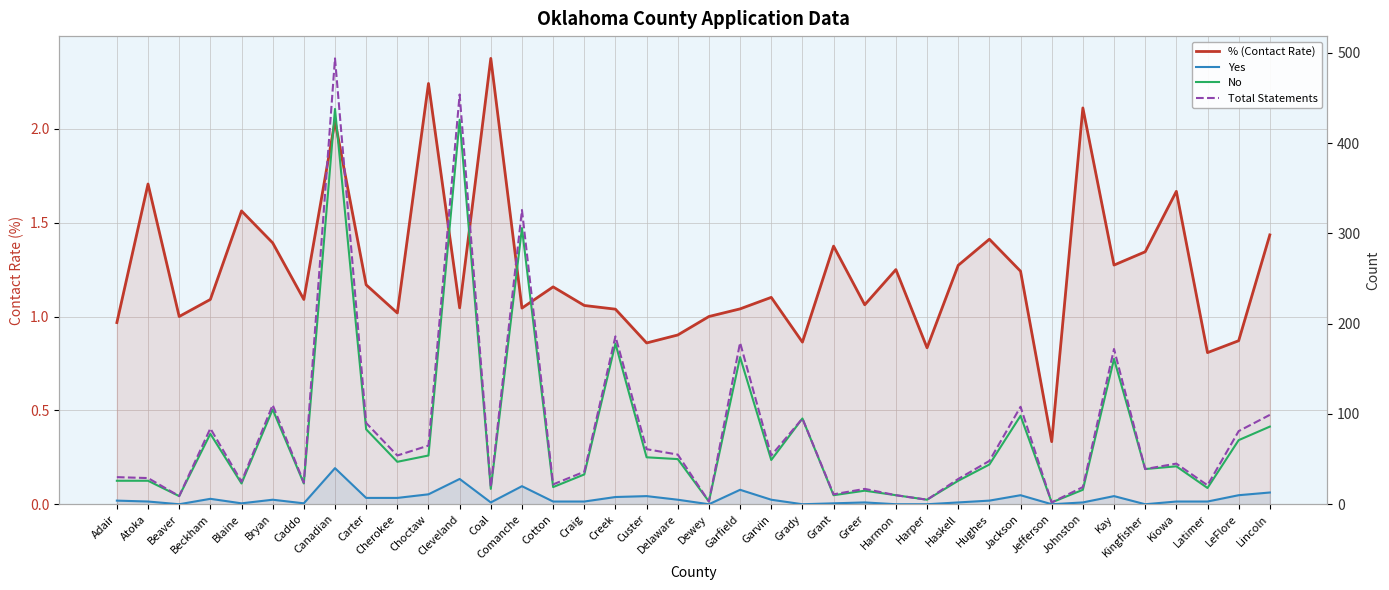

The value of No at Delaware is 50.0. True or false?

True